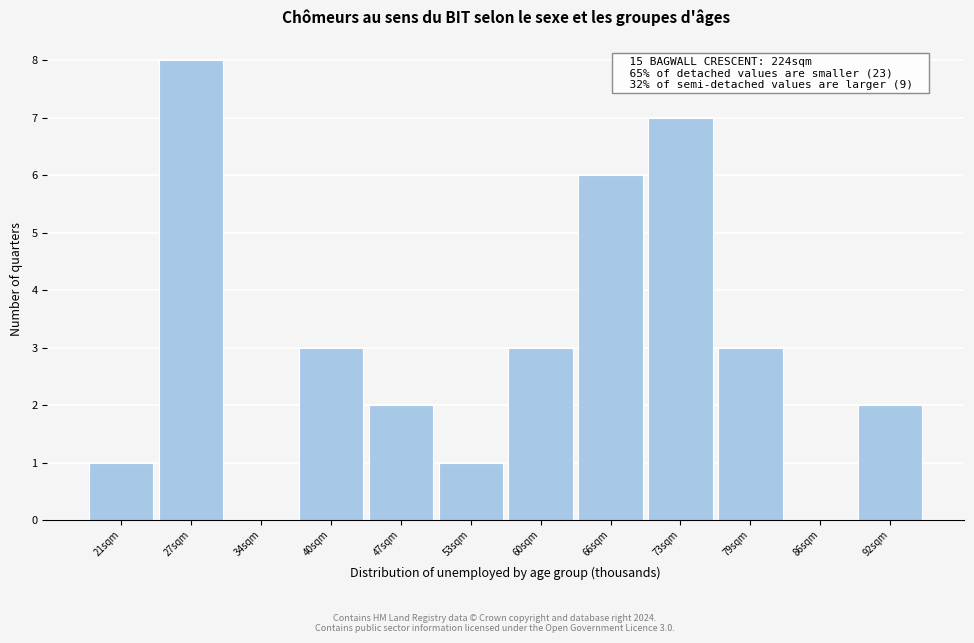

Reading right to left, extract all data points from this chart.

92sqm=2	86sqm=0	79sqm=3	73sqm=7	66sqm=6	60sqm=3	53sqm=1	47sqm=2	40sqm=3	34sqm=0	27sqm=8	21sqm=1